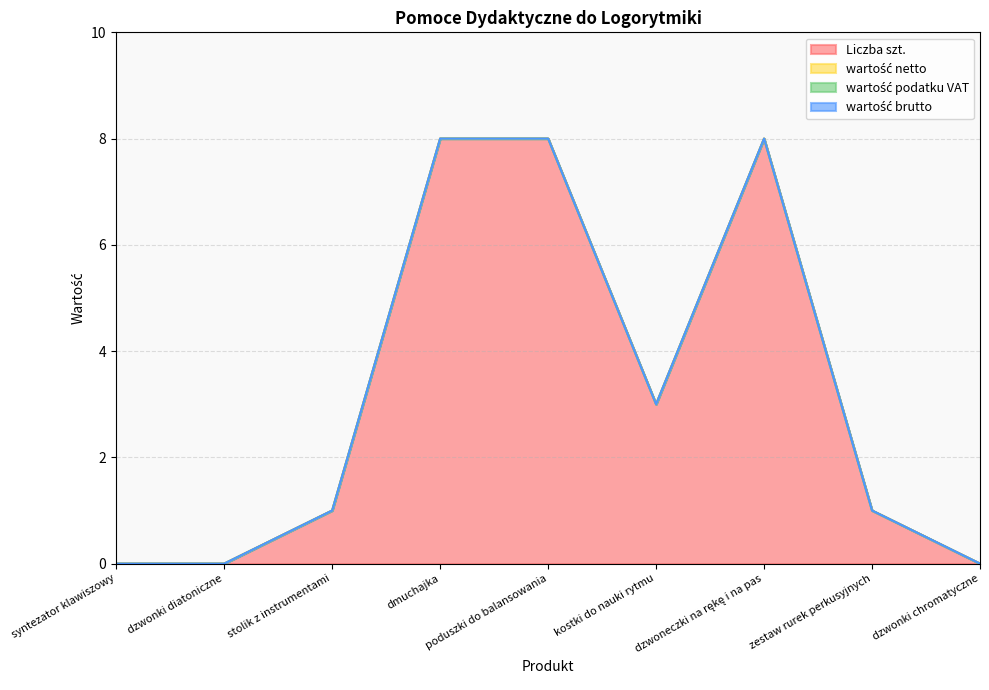

Reading left to right, transcribe all the data shown in this chart.

Liczba szt.: 0	0	1	8	8	3	8	1	0
wartość netto: 0	0	0	0	0	0	0	0	0
wartość podatku VAT: 0	0	0	0	0	0	0	0	0
wartość brutto: 0	0	0	0	0	0	0	0	0